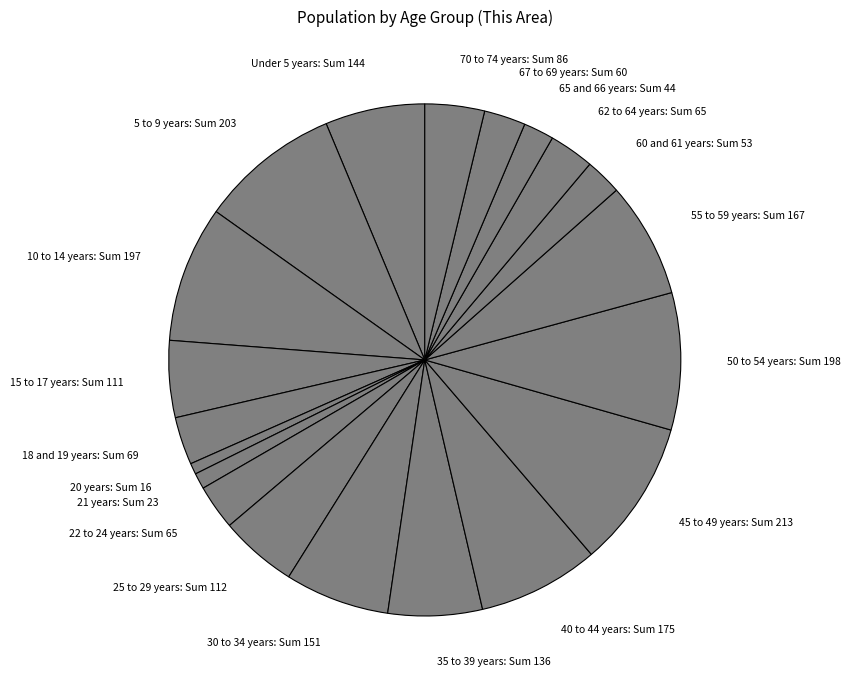

Count the number of slices in the pie.

20